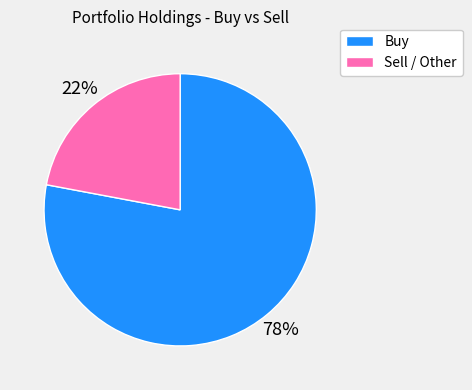

Does any single category account for the majority?

Yes